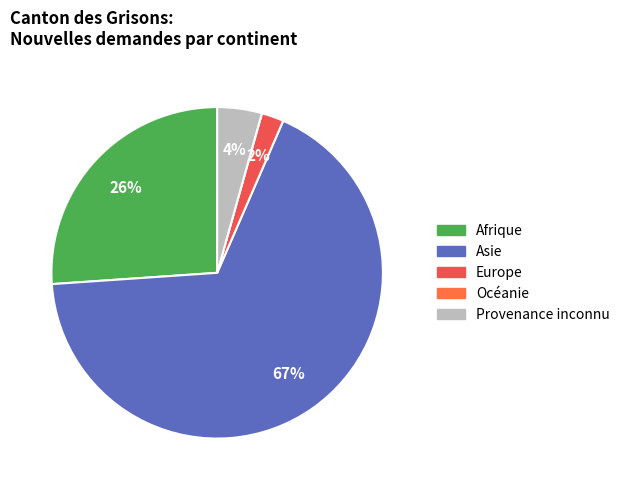

Rank the categories by value from lowest to highest.

Océanie, Europe, Provenance inconnu, Afrique, Asie